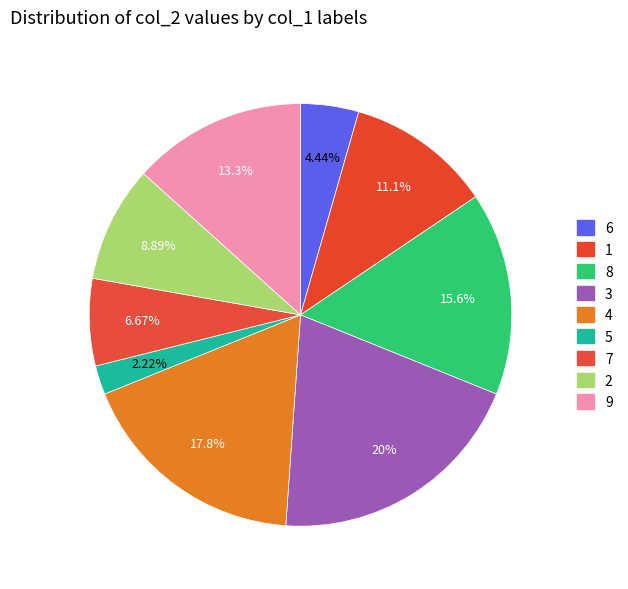

What is the change in value from 2 to 9?

+2